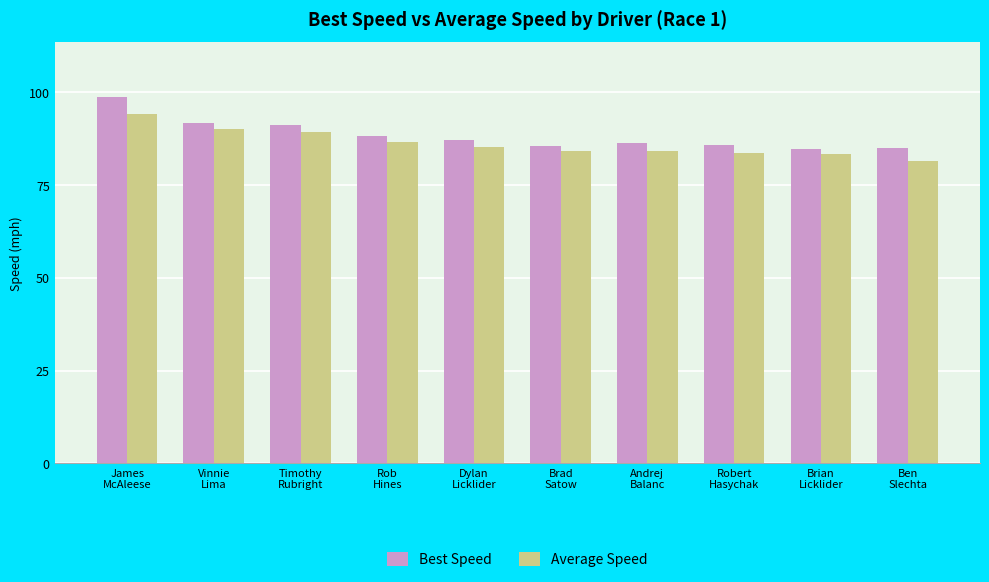

What is the minimum value shown in the chart?

81.4